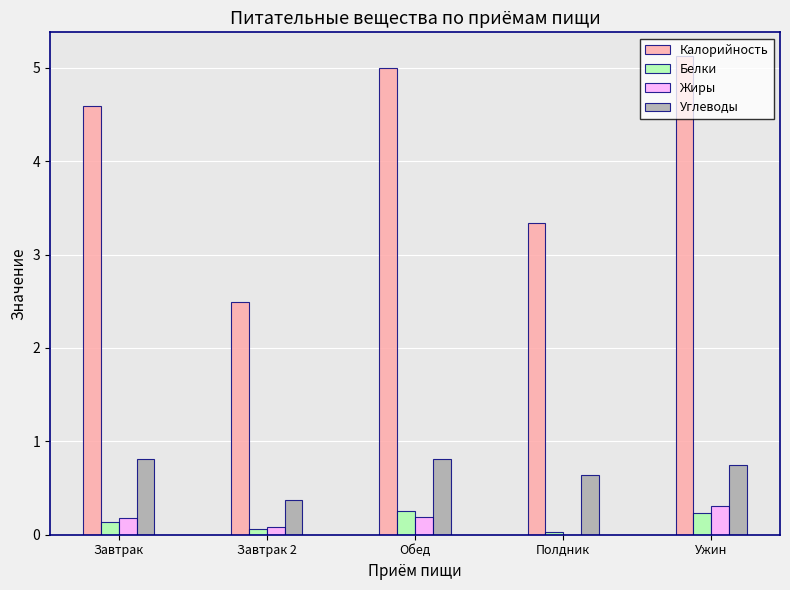

Count the number of categories in the chart.

5